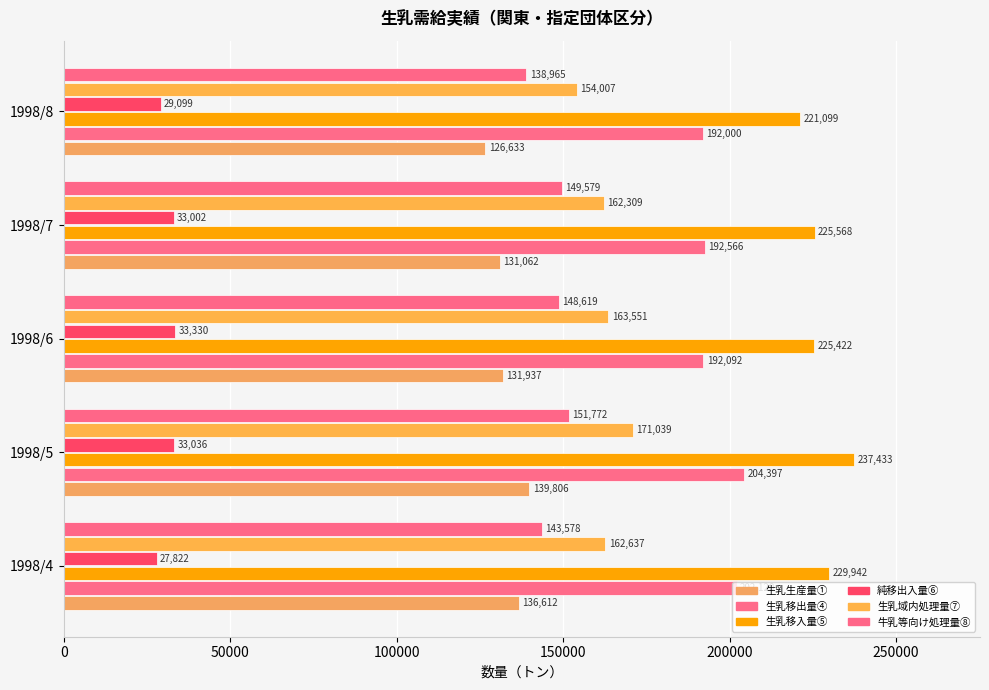

What is the value of the 生乳域内処理量⑦ bar at the 1st from the left?

162637